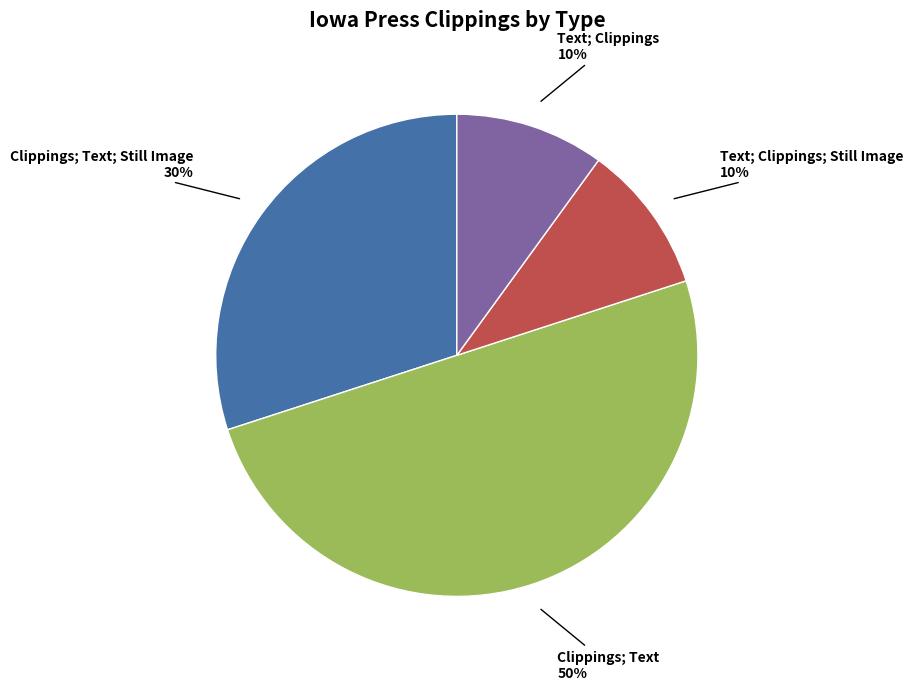

To the nearest percent, what is the difference between the largest and smallest slice percentages?

40%